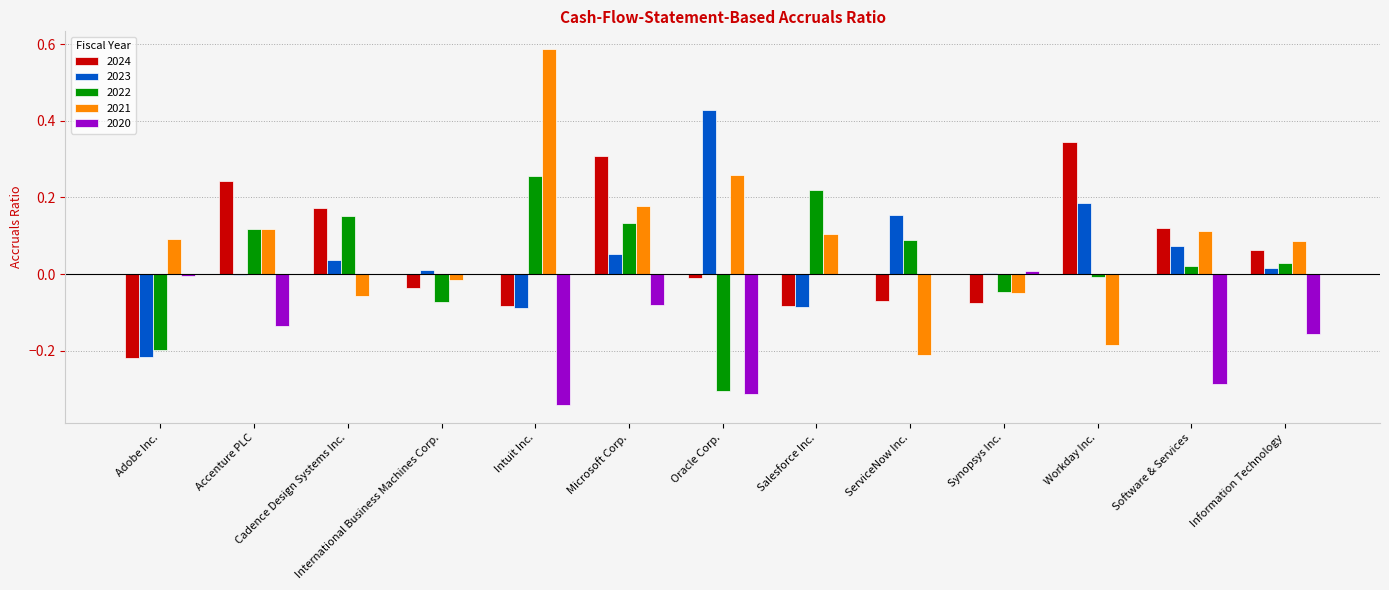

Count the number of categories in the chart.

13